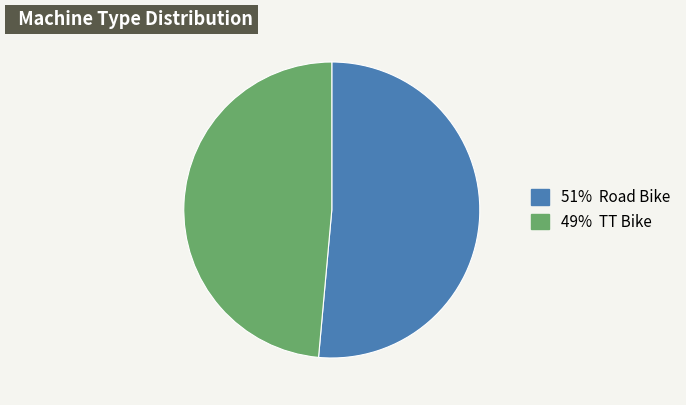

Does any single category account for the majority?

Yes